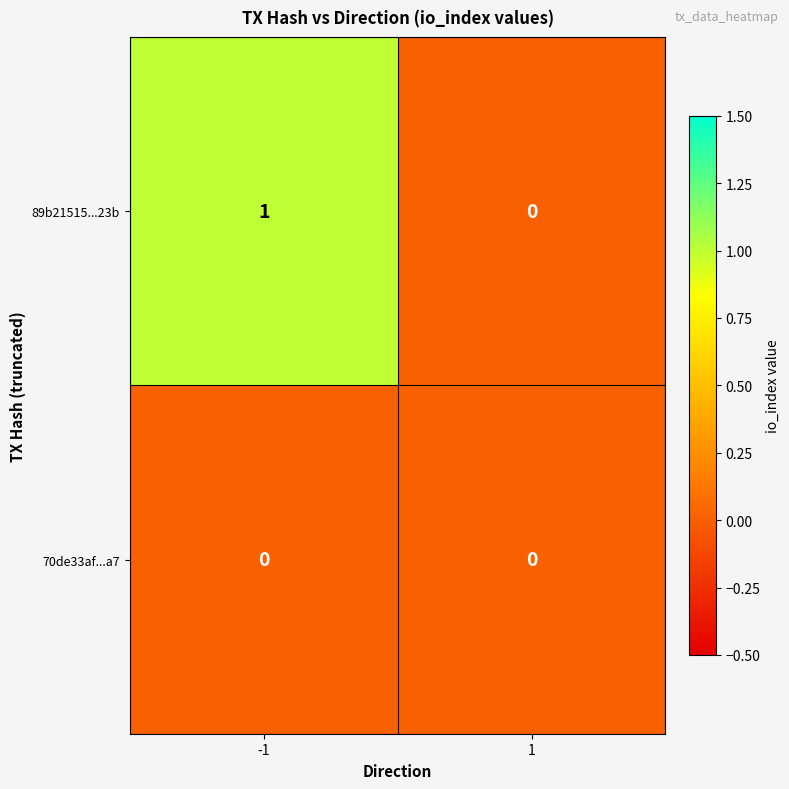

List the series in order of their overall mean, lowest first.

70de33af...a7, 89b21515...23b